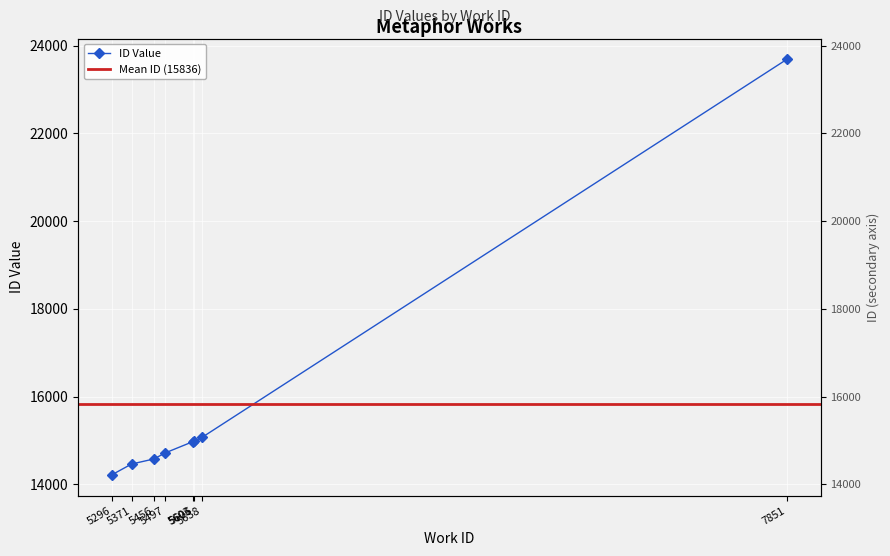

What is the value of the 2nd point from the left?

14464